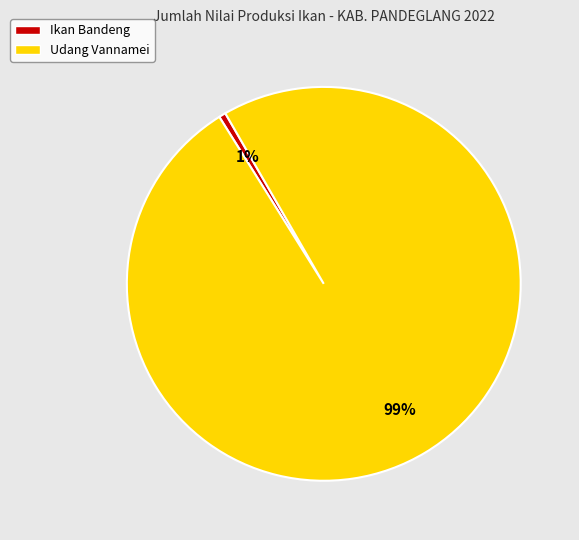

What percentage is the Udang Vannamei slice, to the nearest percent?

99%